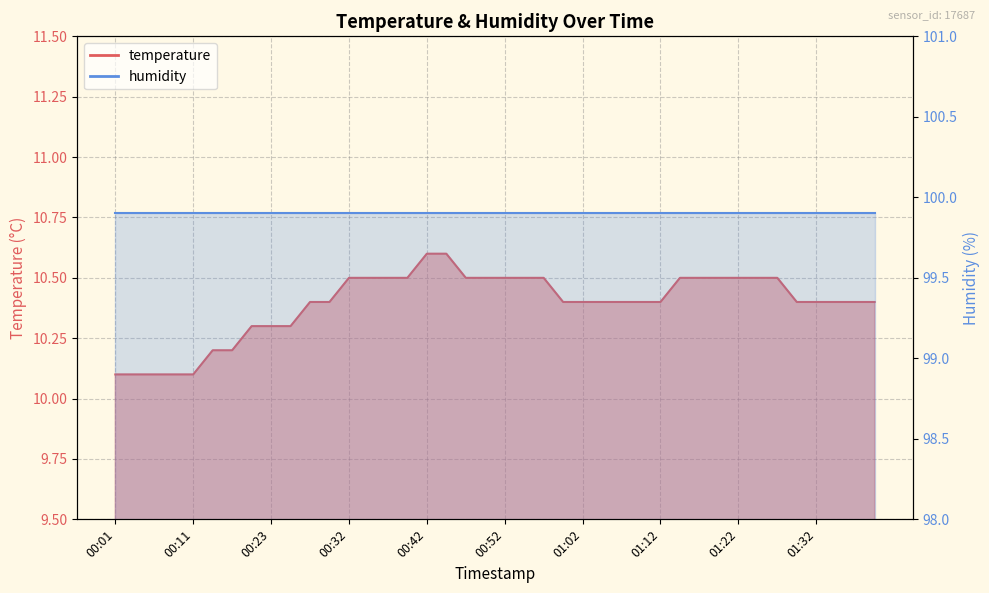

Reading left to right, what are all the values shown in this chart?

00:01=10.1	00:04=10.1	00:06=10.1	00:09=10.1	00:11=10.1	00:14=10.2	00:17=10.2	00:20=10.3	00:23=10.3	00:25=10.3	00:27=10.4	00:30=10.4	00:32=10.5	00:35=10.5	00:37=10.5	00:40=10.5	00:42=10.6	00:45=10.6	00:47=10.5	00:50=10.5	00:52=10.5	00:55=10.5	00:57=10.5	01:00=10.4	01:02=10.4	01:05=10.4	01:07=10.4	01:10=10.4	01:12=10.4	01:15=10.5	01:17=10.5	01:19=10.5	01:22=10.5	01:24=10.5	01:27=10.5	01:29=10.4	01:32=10.4	01:34=10.4	01:37=10.4	01:39=10.4